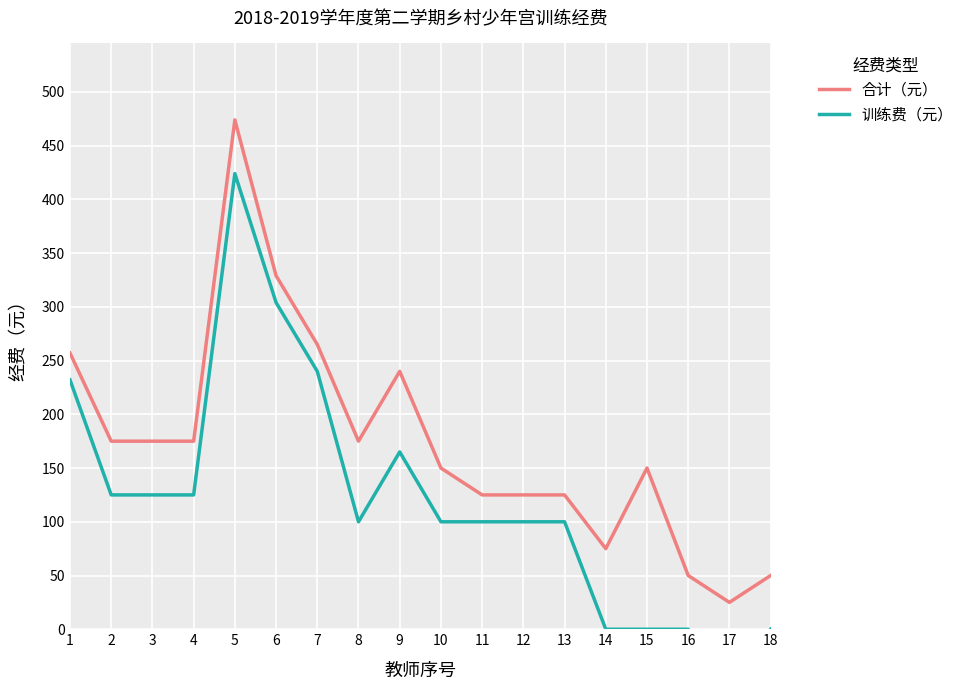

The value of 合计（元） at 2 is 175. True or false?

True